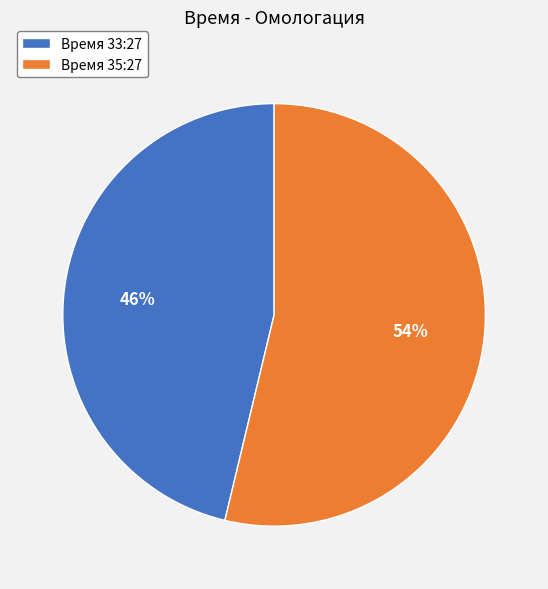

Do Время 35:27 and Время 33:27 together represent more than half of the pie?

Yes